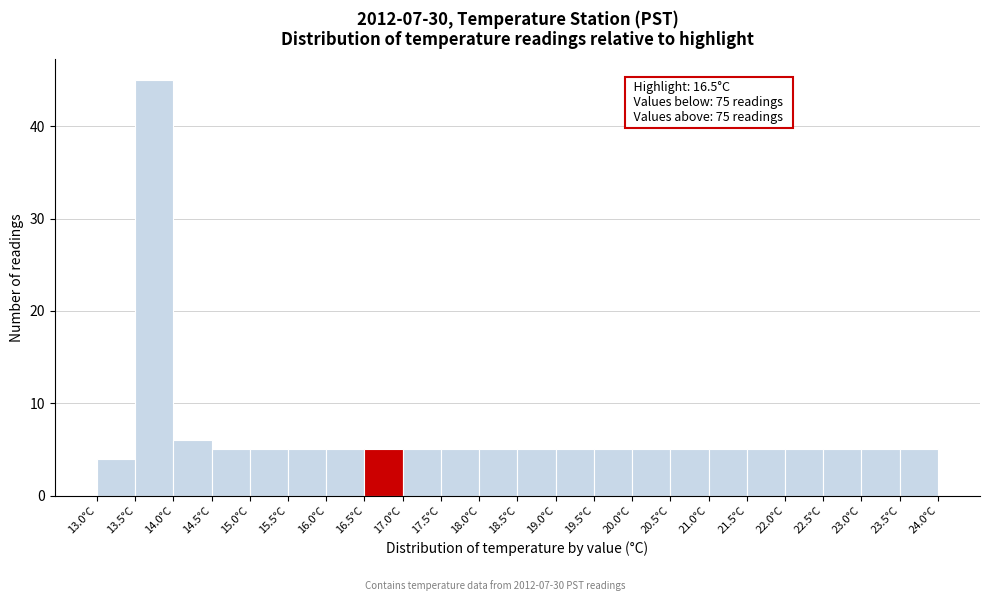

Which range on the x-axis has the tallest bar?

13.5 to 14.0